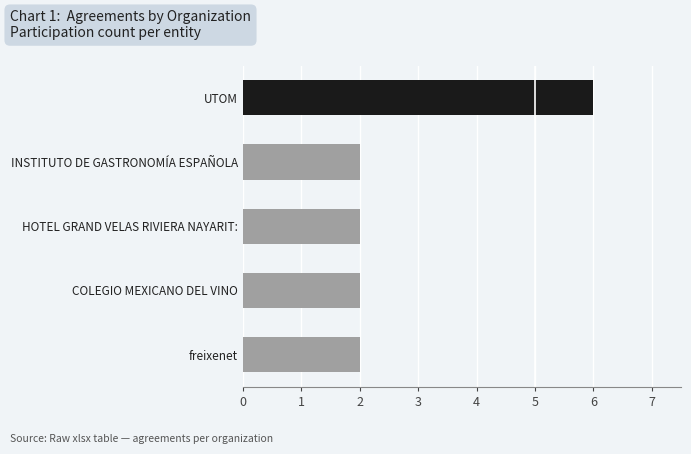

How many distinct data groups are displayed?

1